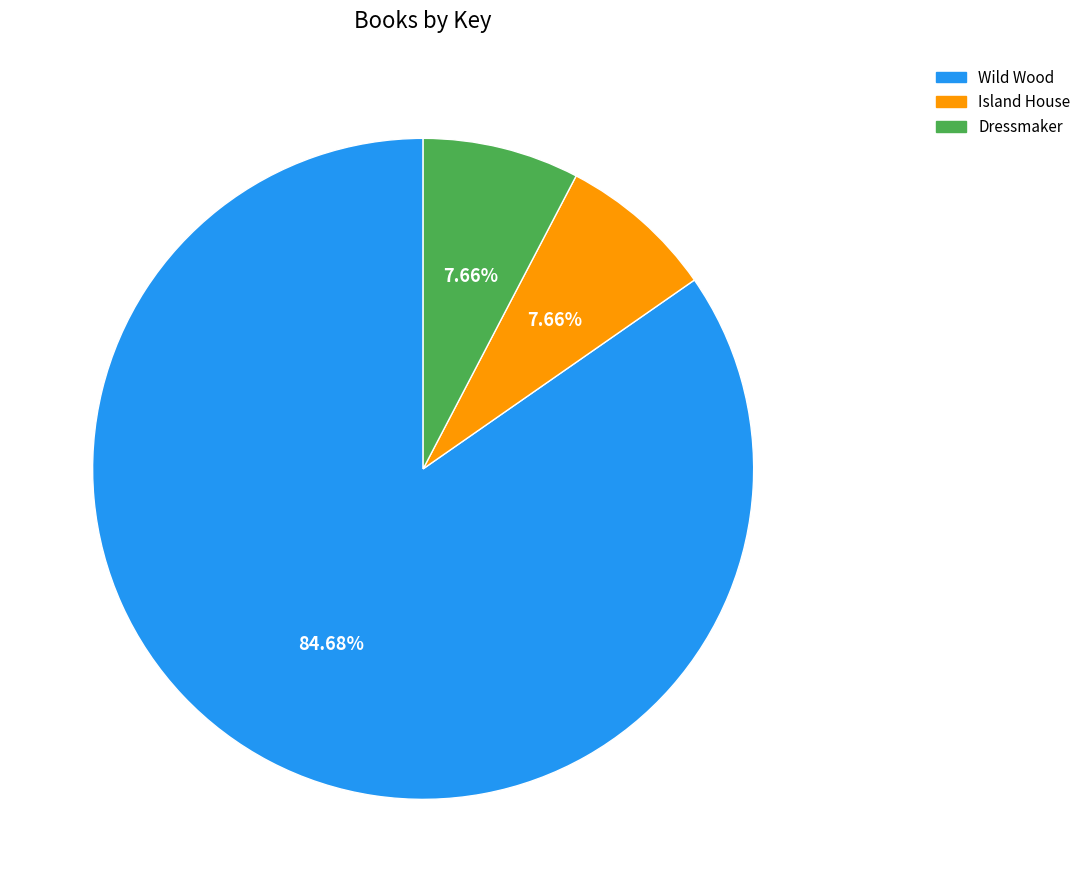

What percentage is the Island House slice, to the nearest percent?

8%